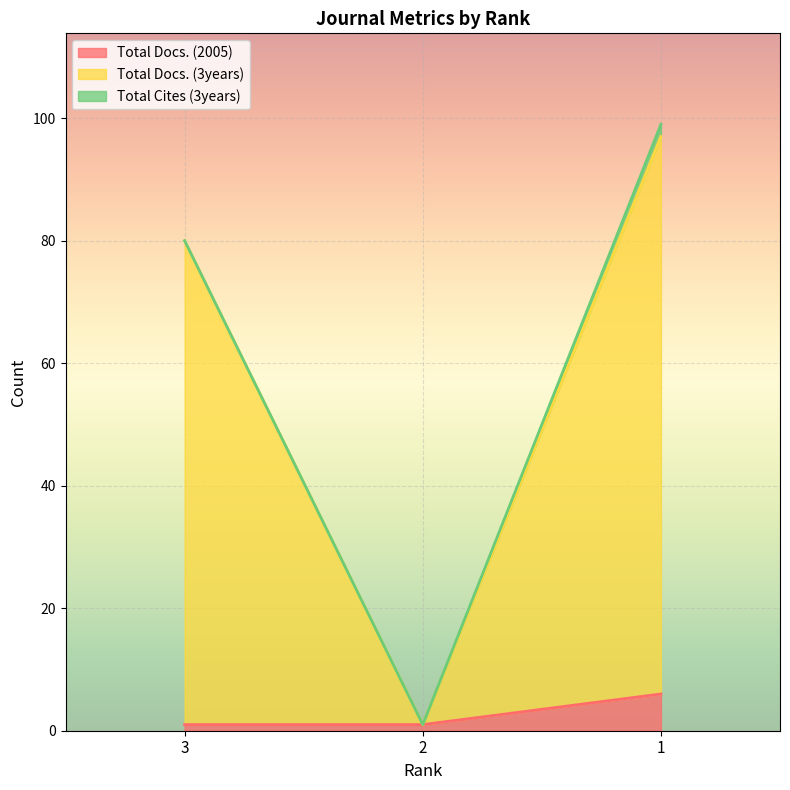

How many data points does each series have?

3